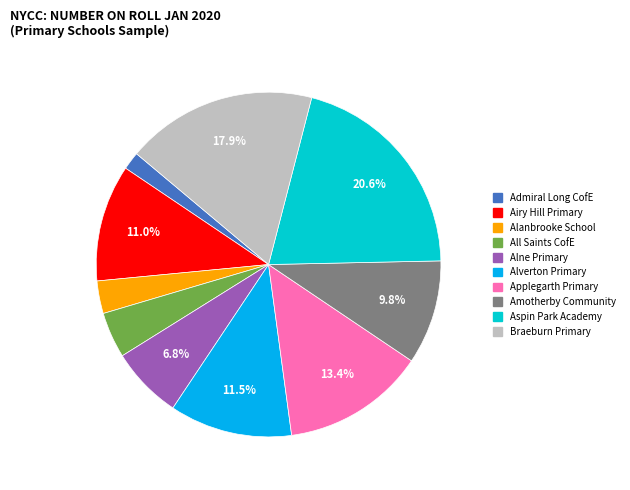

Is the sum of Applegarth Primary and Admiral Long CofE greater than half?

No